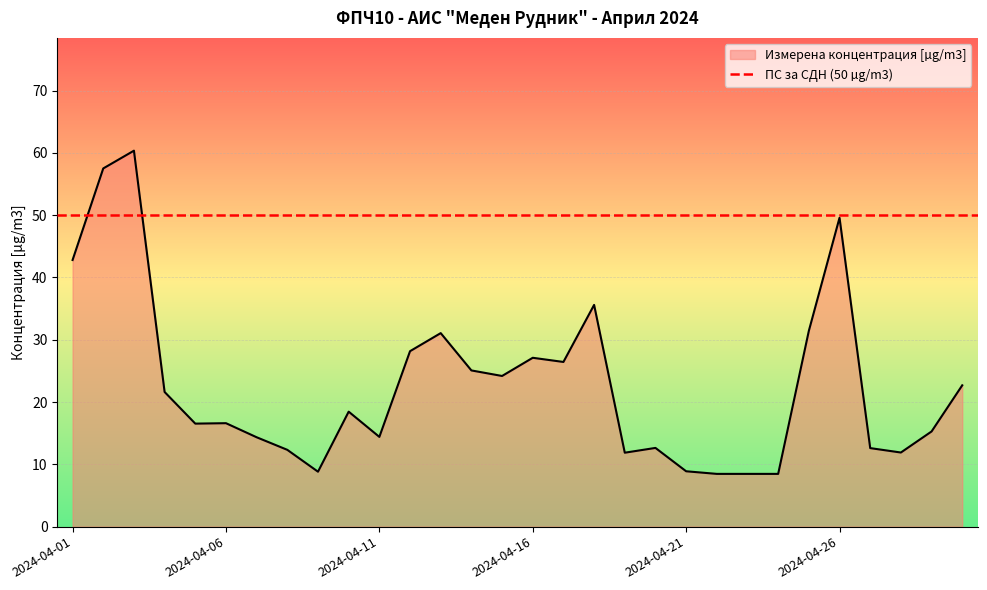

What is the value of the 12th point from the left?

28.2